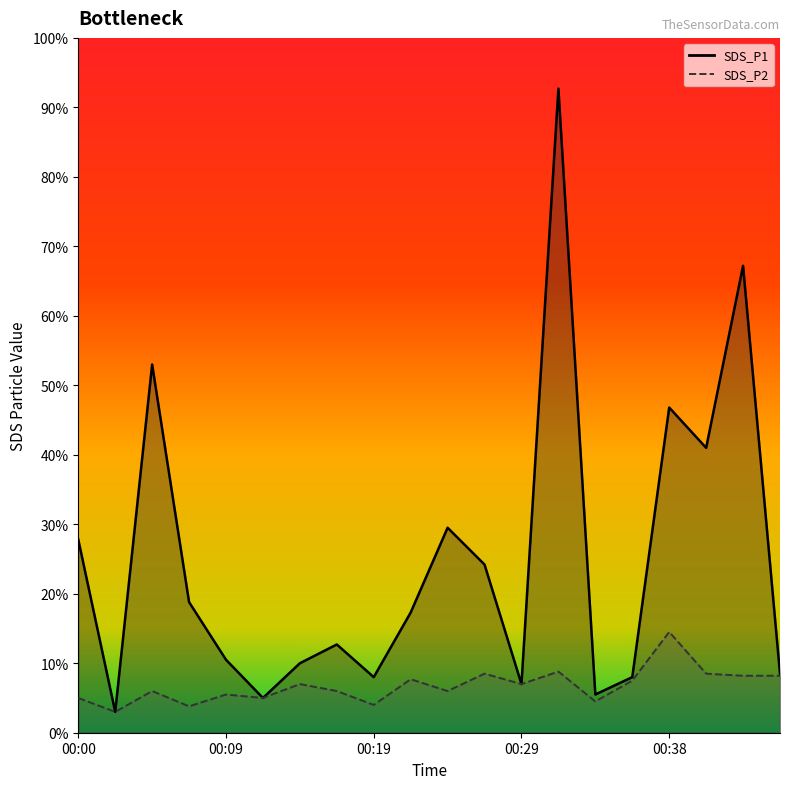

True or false: SDS_P1 has more than 2 interior local peaks.

True